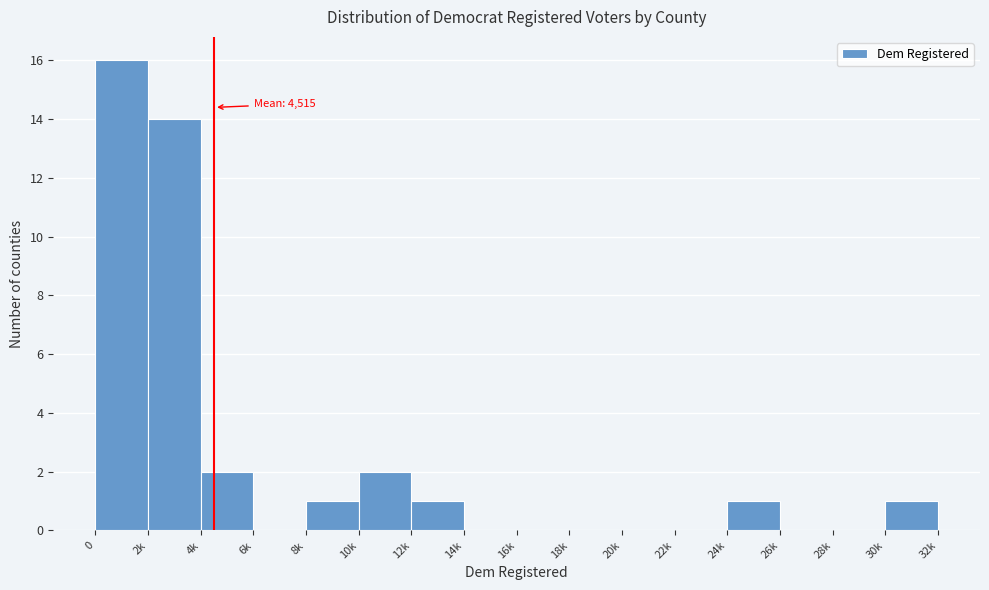

Reading left to right, list all the values displayed in this chart.

0=16	2k=14	4k=2	6k=0	8k=1	10k=2	12k=1	14k=0	16k=0	18k=0	20k=0	22k=0	24k=1	26k=0	28k=0	30k=1